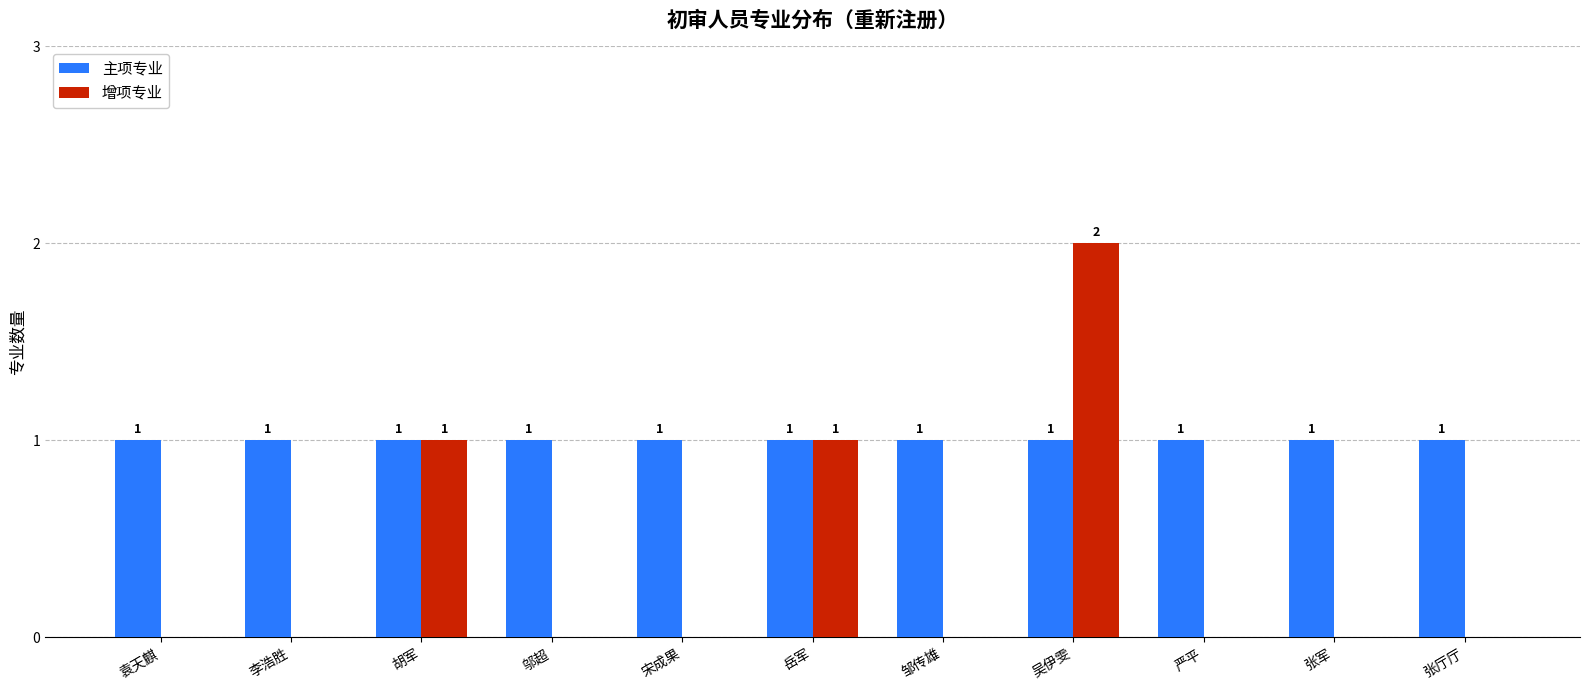

At which category is the sum across all series the highest?

吴伊雯